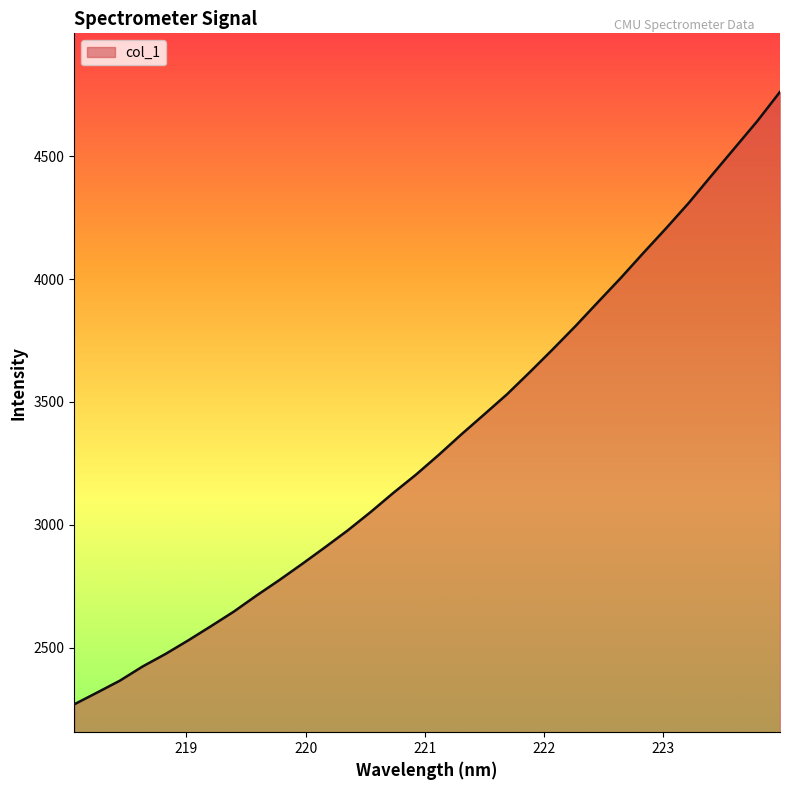

What is the average value?

3340.2